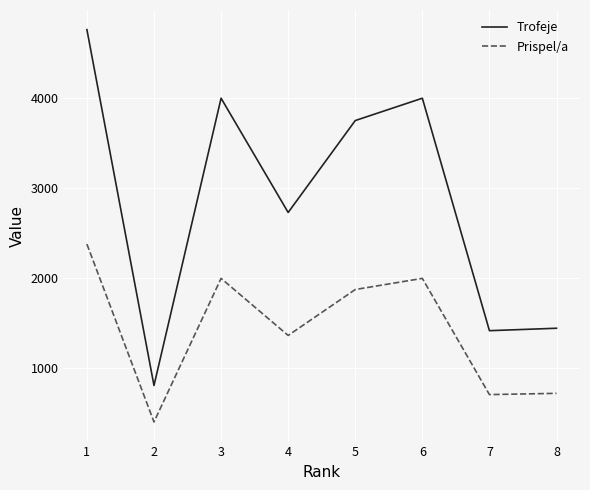

Which category has the lowest value across all series?

2